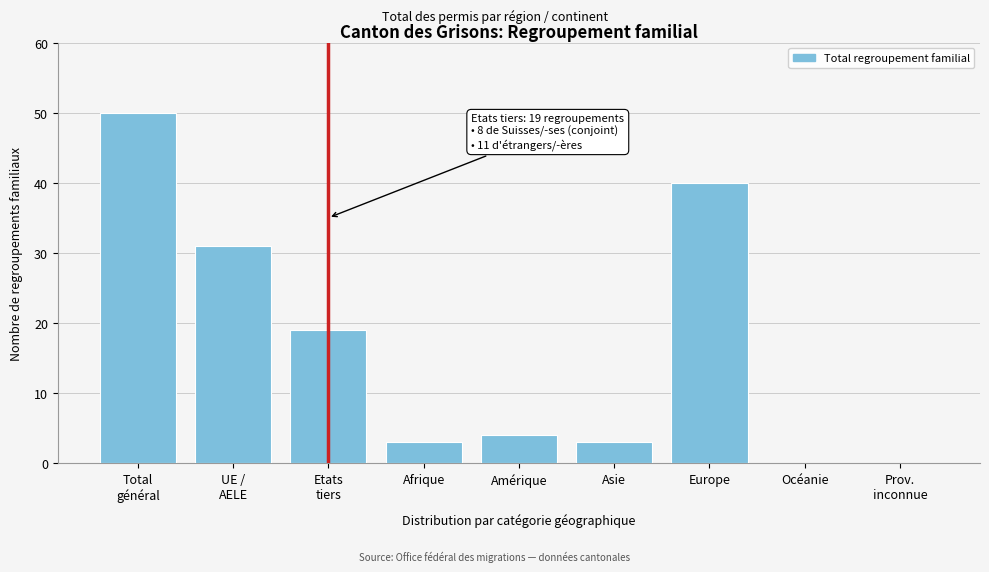

What is the approximate value at Afrique, to the nearest 5?

5